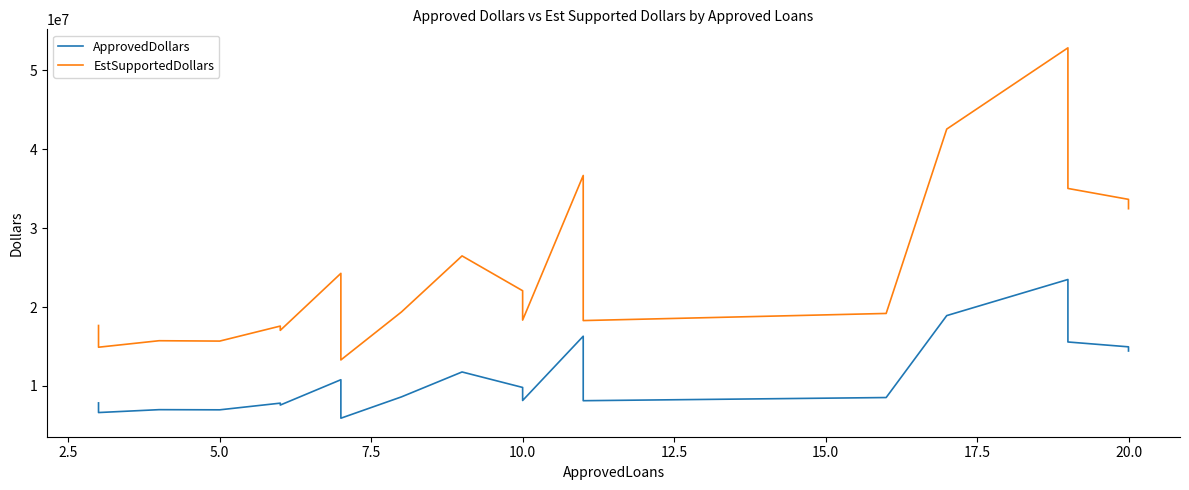

At how many categories does at least one series exceed 38274141?

2